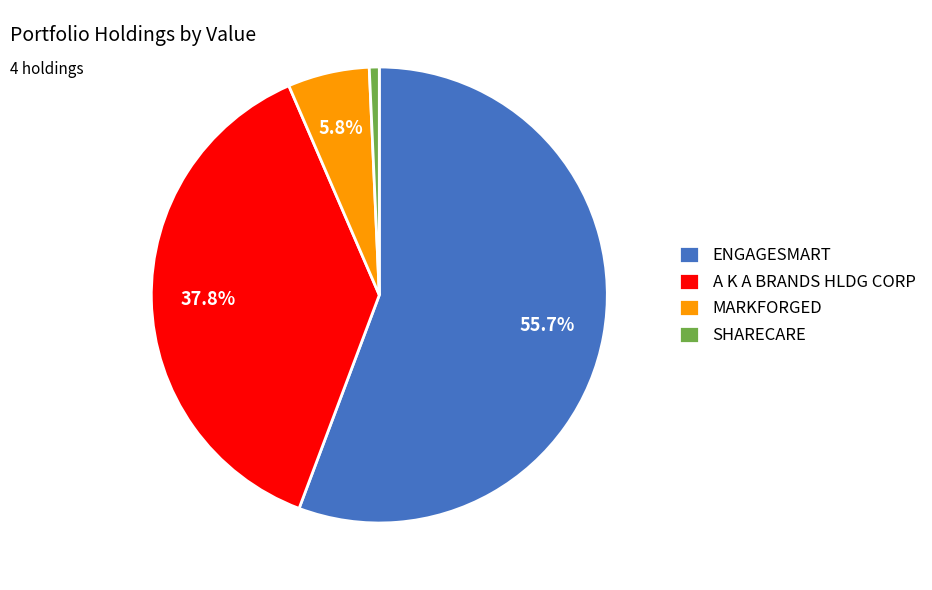

Is the sum of MARKFORGED and SHARECARE greater than half?

No